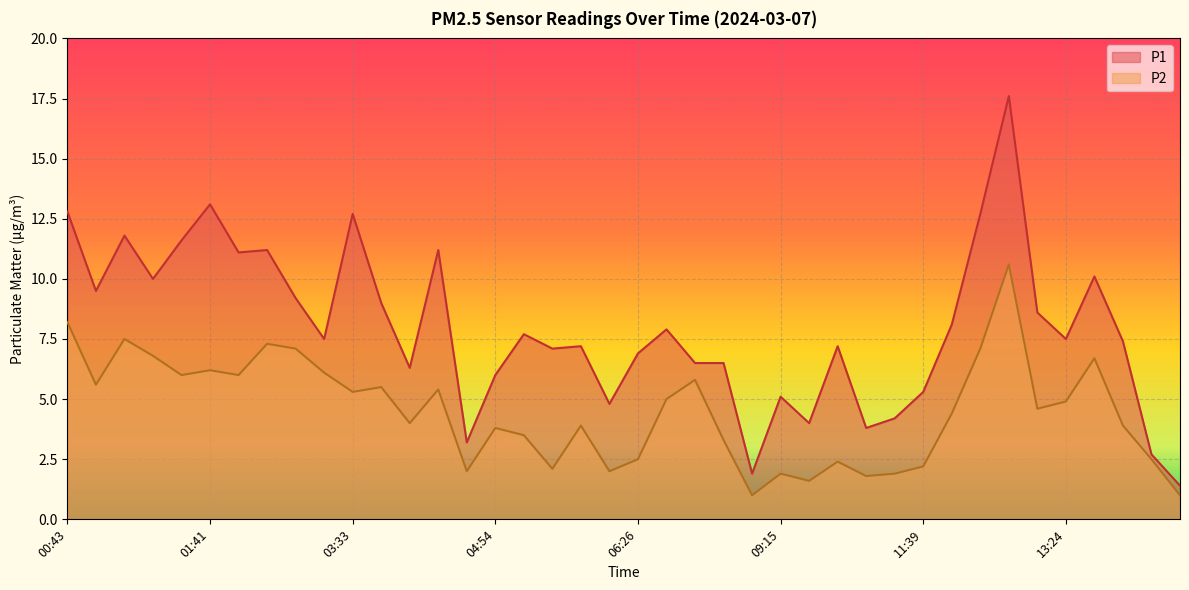

What is the label of the 25th point from the right?

04:54